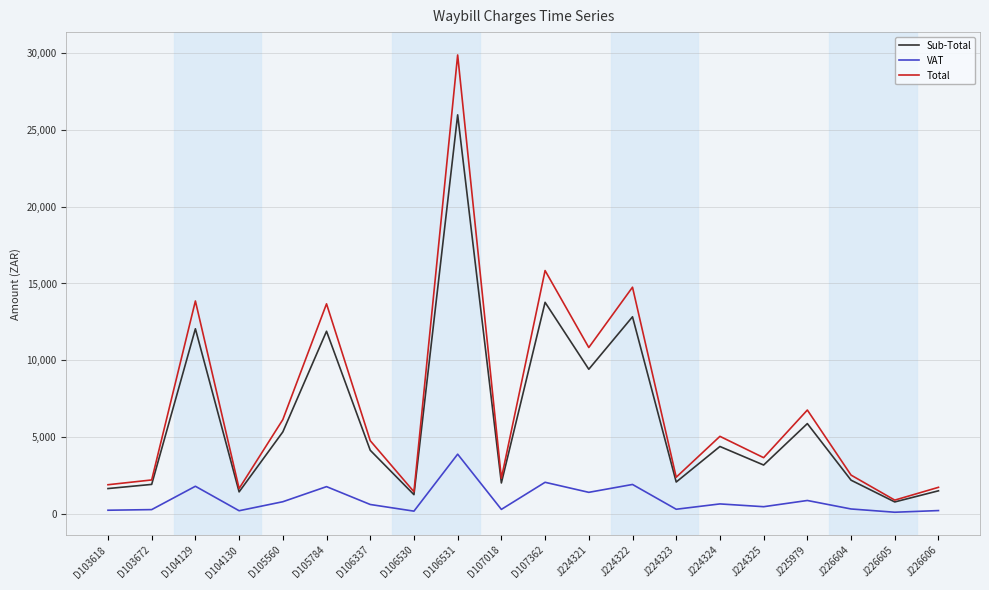

Where is the first local maximum for Sub-Total?

D104129